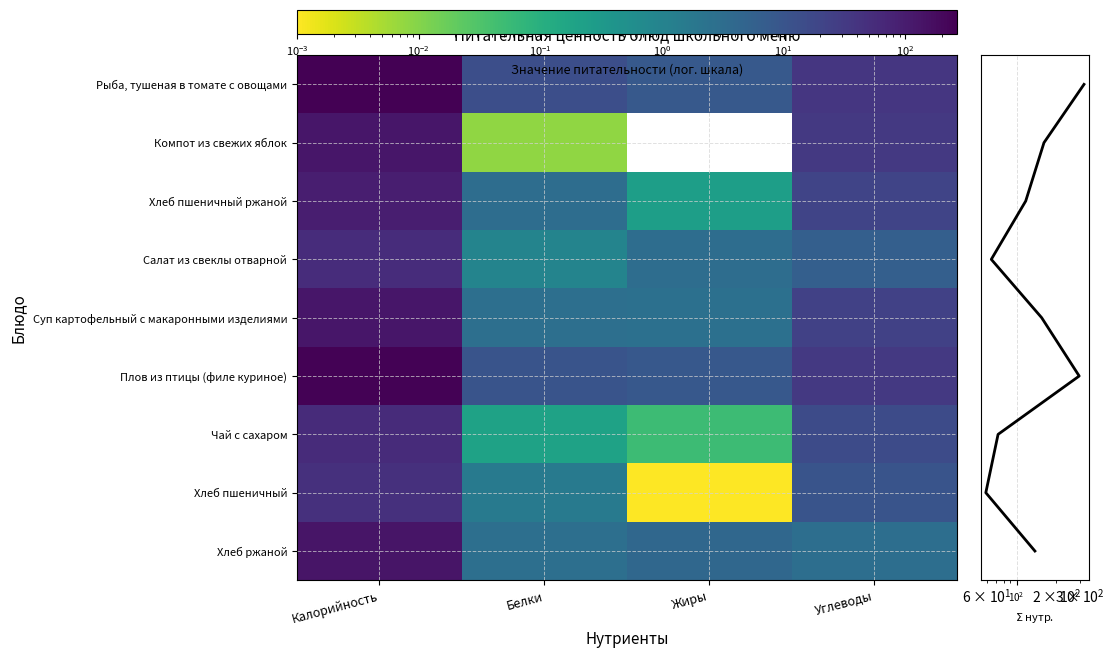

Which series has the largest total across all categories?

Рыба, тушеная в томате с овощами